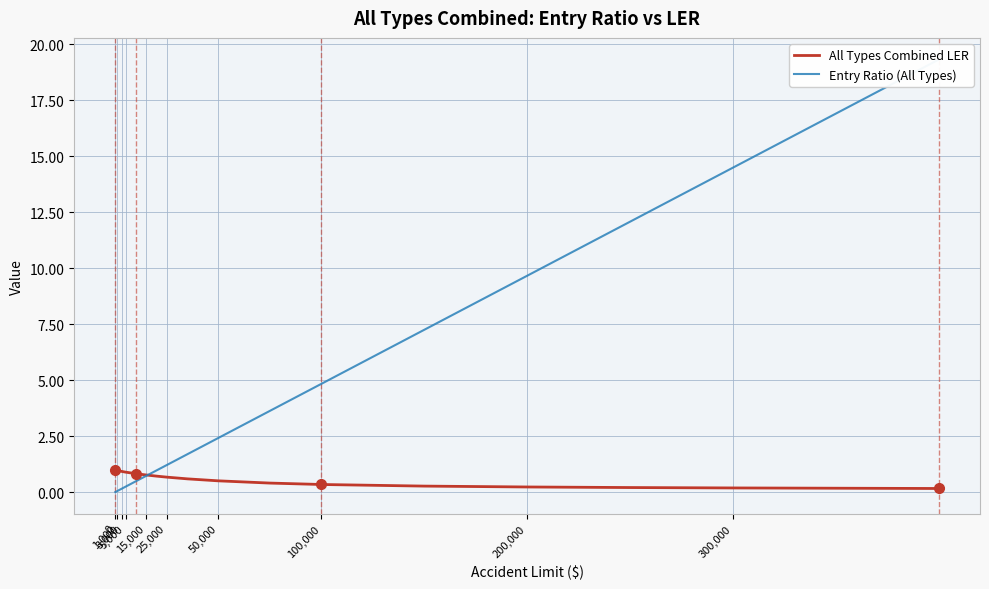

What is the lowest value of the All Types Combined LER series?

0.2